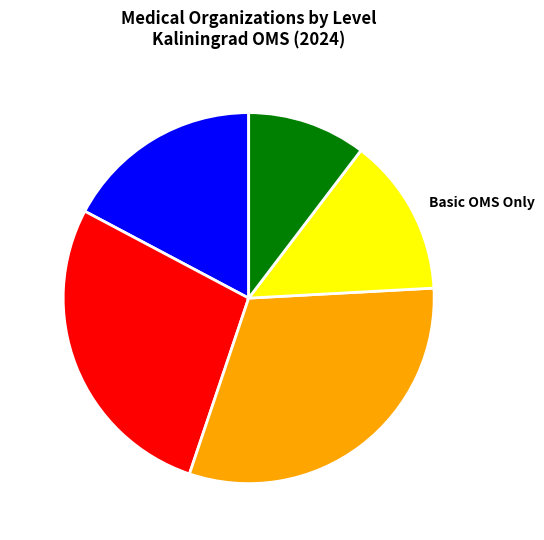

Is it true that II Level is 13% of the pie?

False